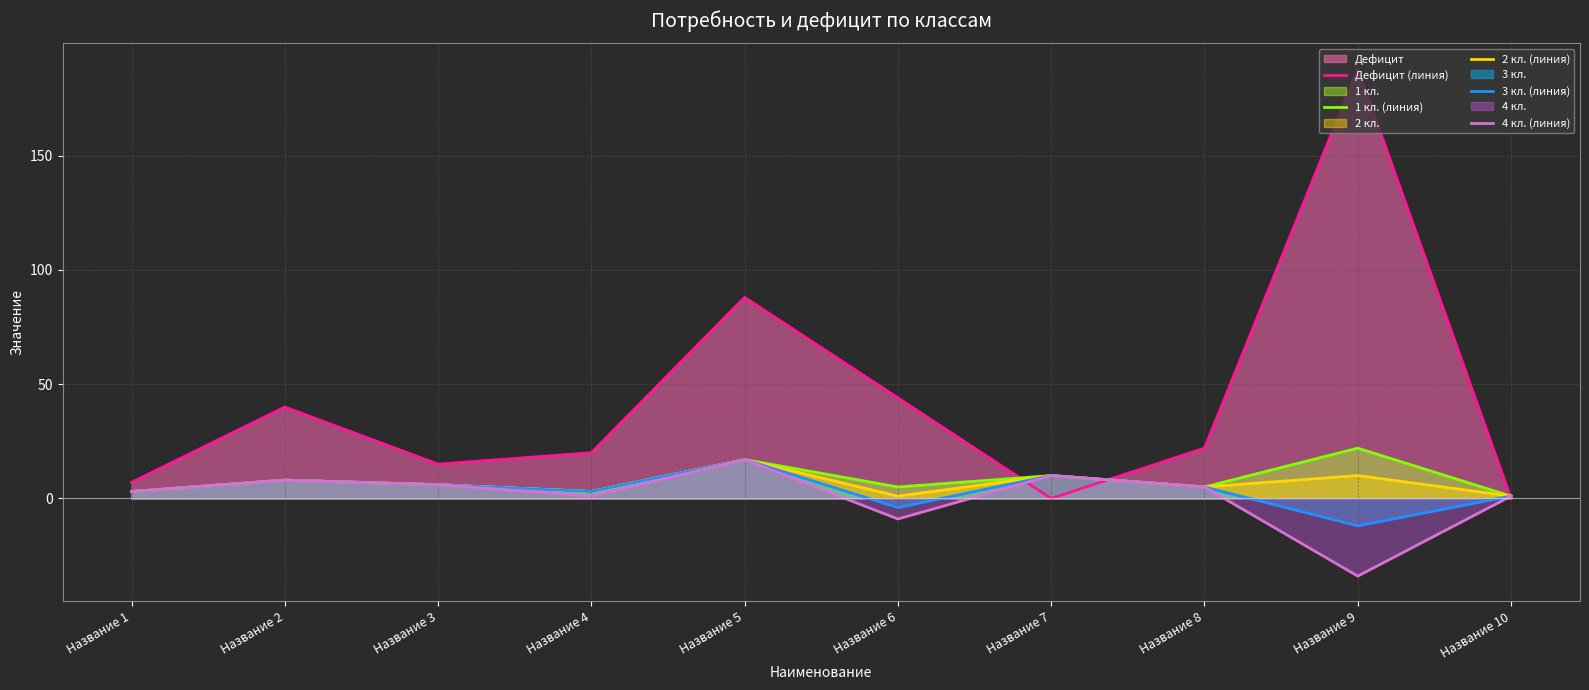

What is the difference between the highest and lowest values at Название 9?

222